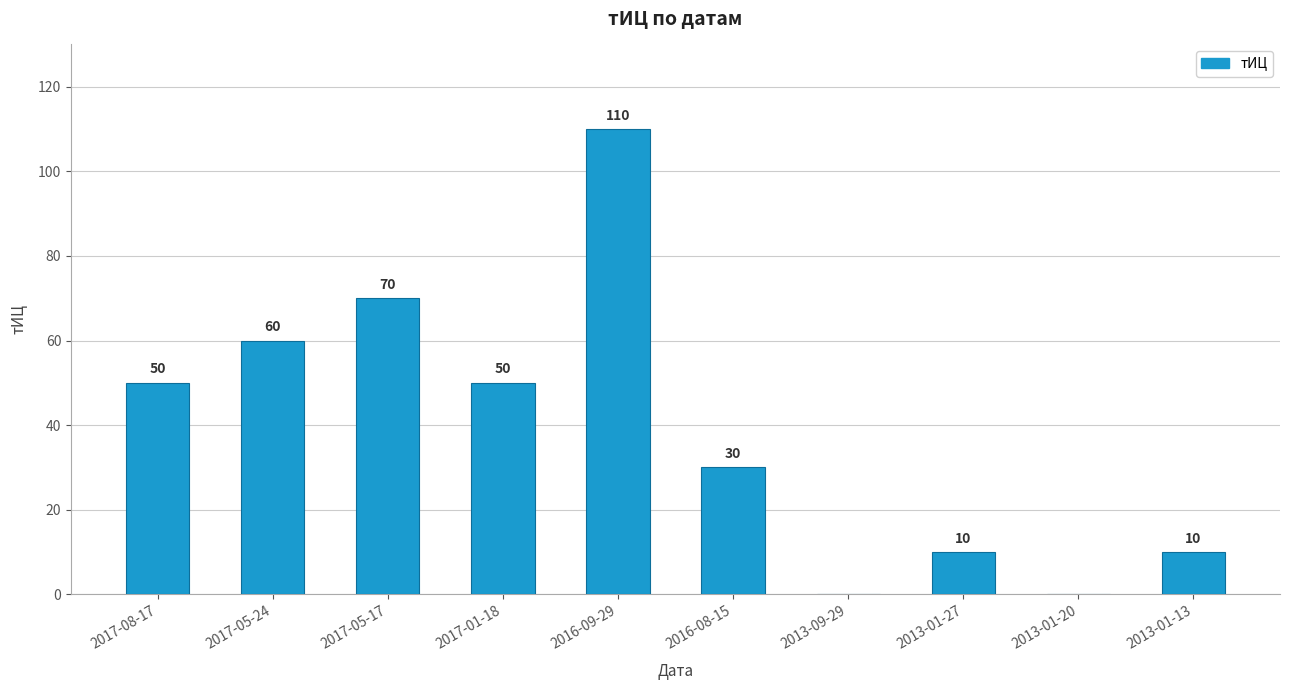

Are the bars horizontal?

No